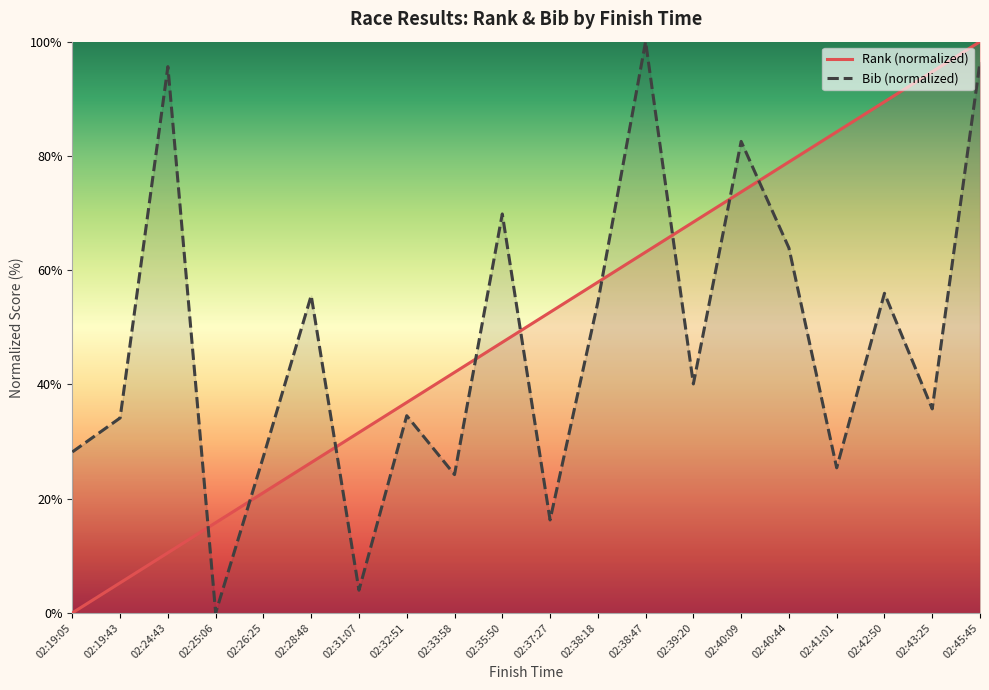

True or false: Bib has more than 1 interior local peaks.

True